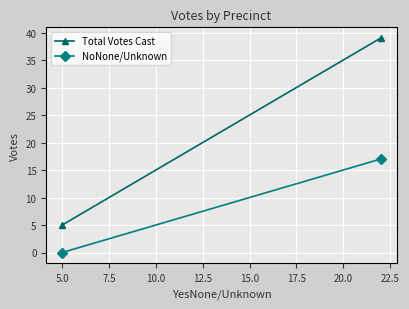

List the series in order of their peak value, lowest first.

NoNone/Unknown, Total Votes Cast